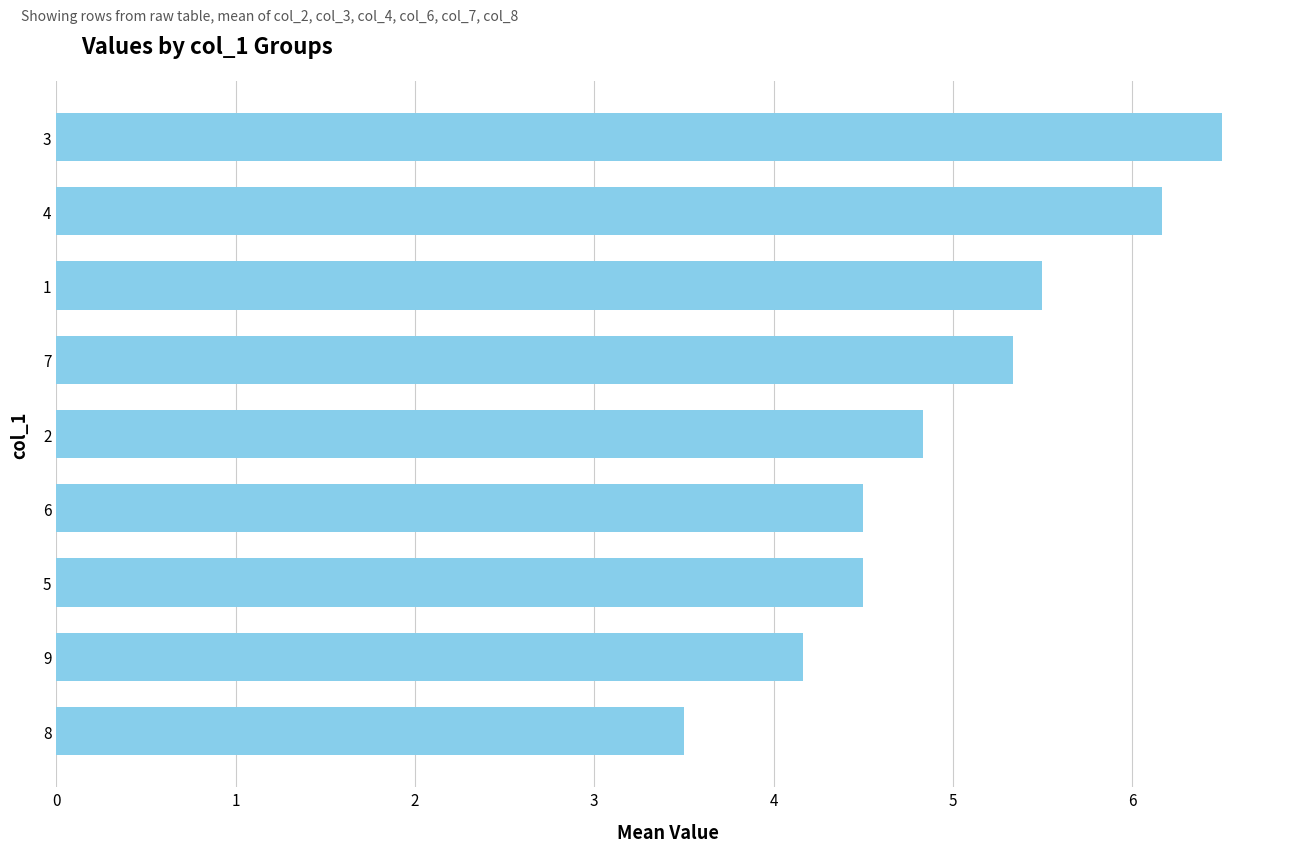

The value at 8 is 5.5. True or false?

False